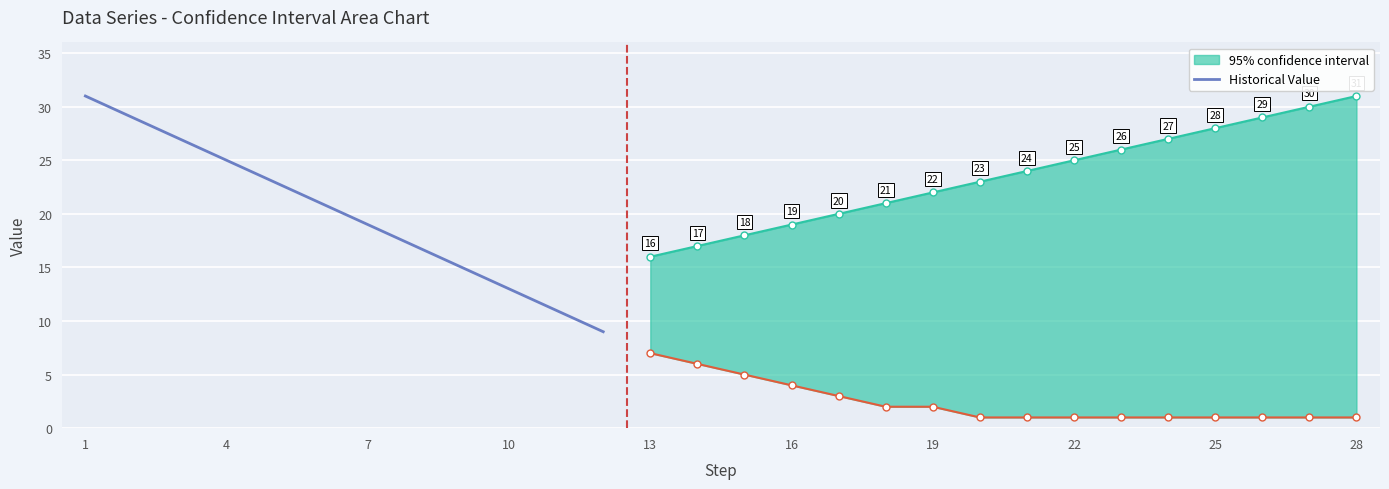

What is the greatest value displayed?

31